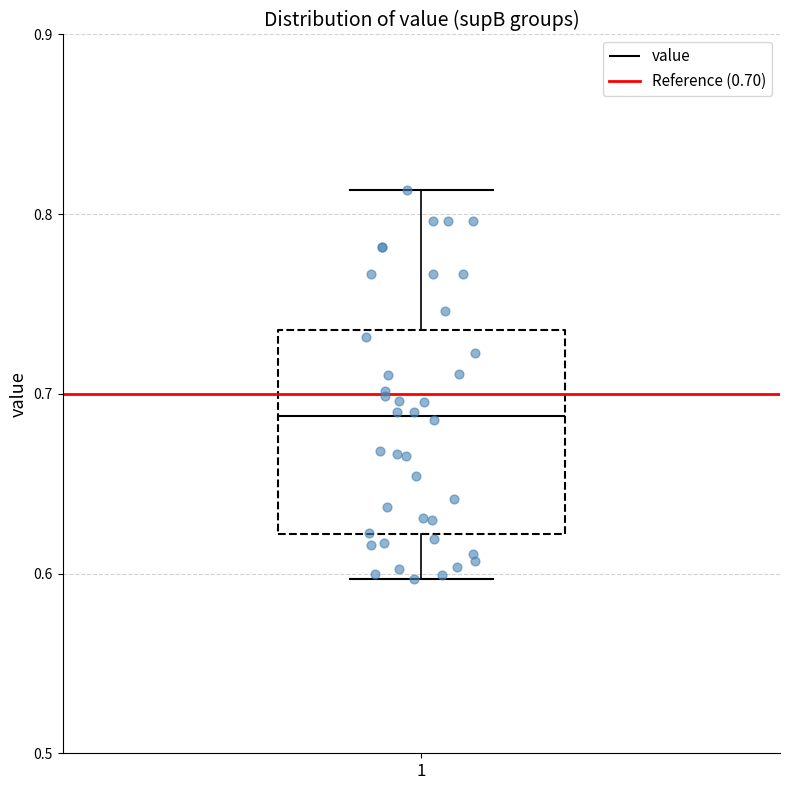

Read this box plot against the y-axis: the position of the median line, the range covered by the box, and the ends of both whiskers. The values are not printed on the chart, so give them approximately, as read against the axis.

median 0.69, box 0.62 to 0.74, whiskers 0.60 to 0.81